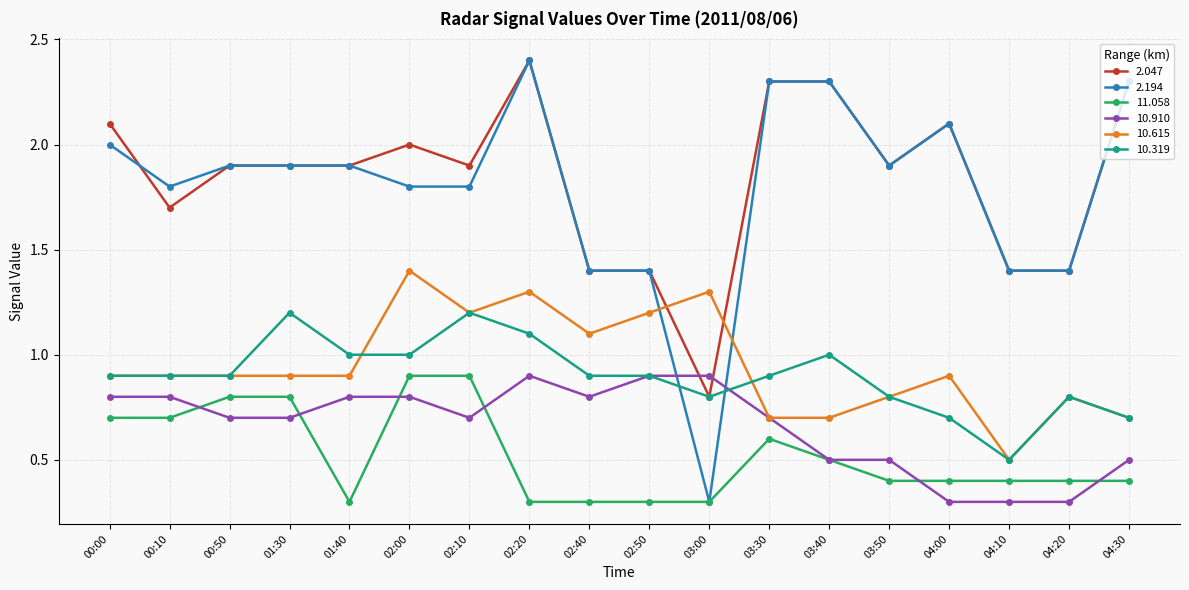

True or false: 10.910 has more than 0 points higher than both neighbors.

True